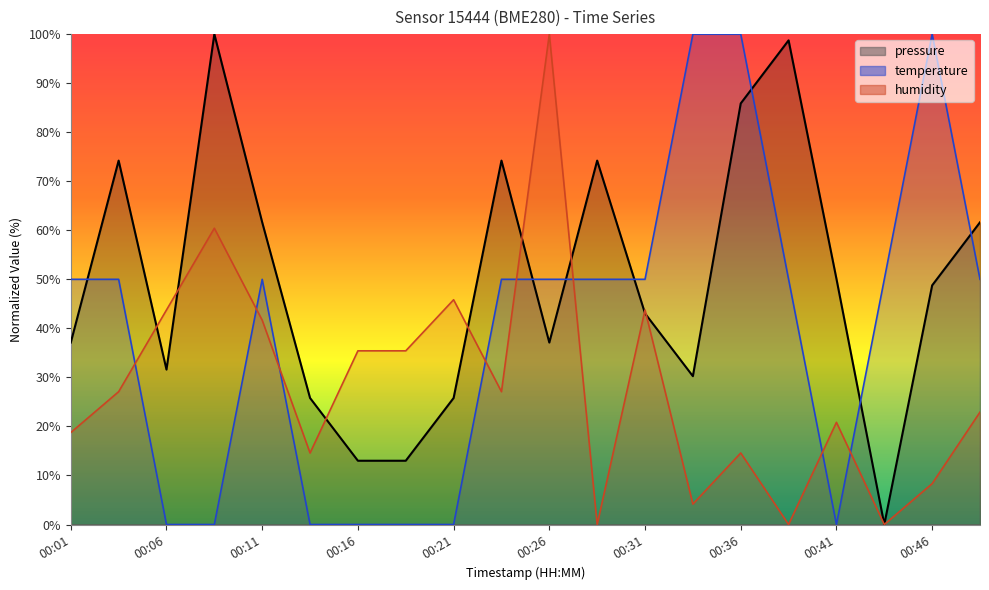

Is it true that pressure equals 85.8 at 00:48?

False